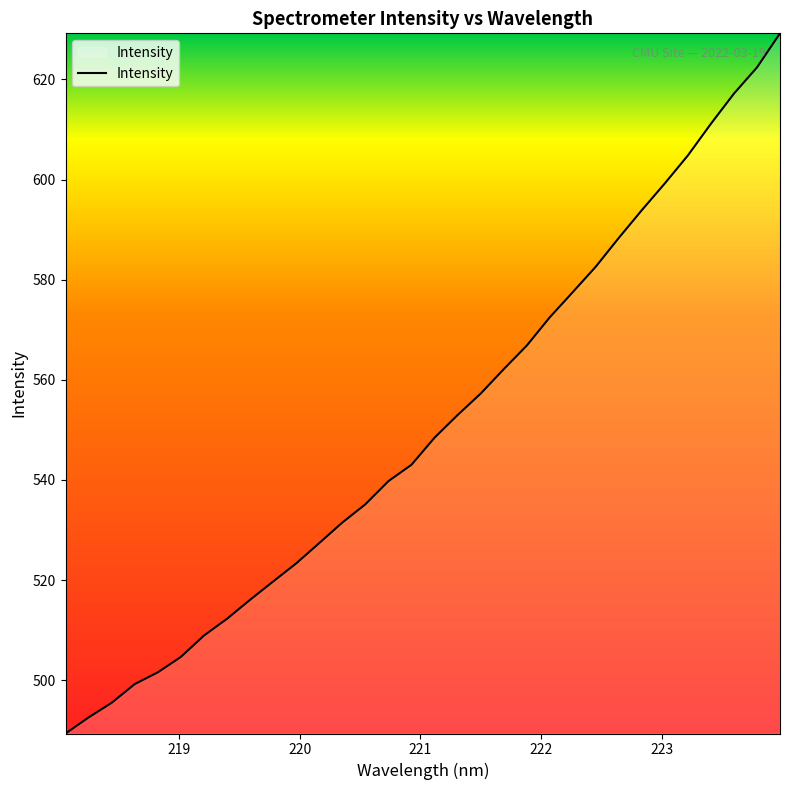

What is the maximum value shown in the chart?

629.2